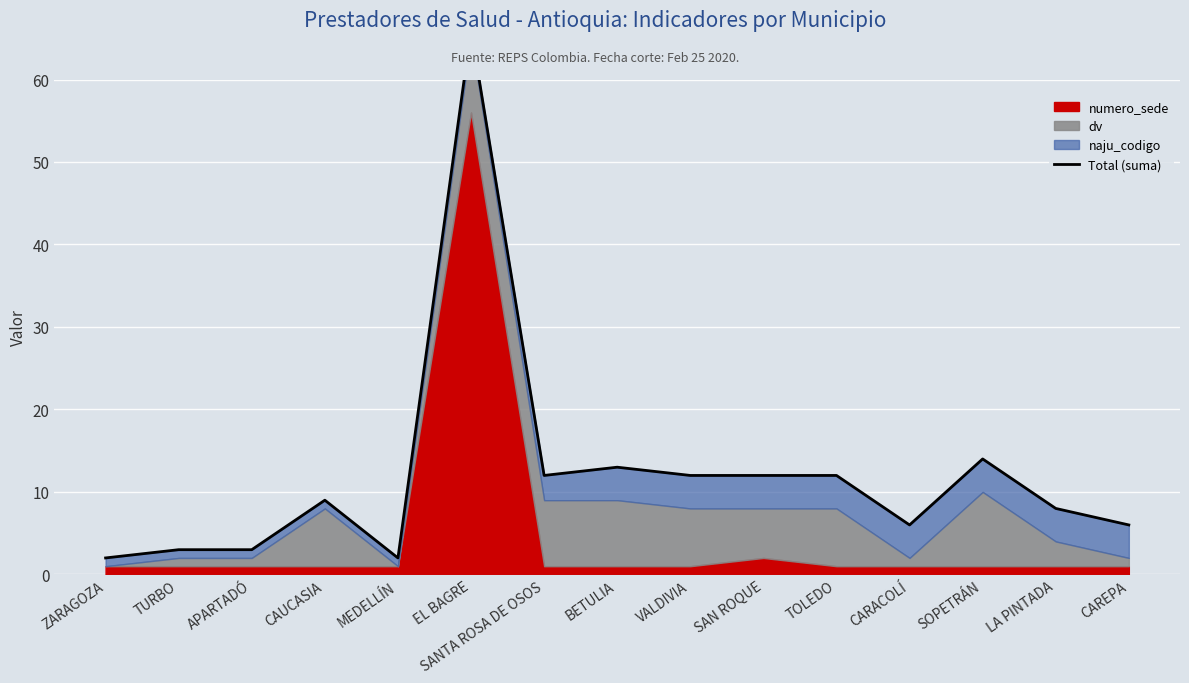

Is it true that the value at EL BAGRE is 66?

True